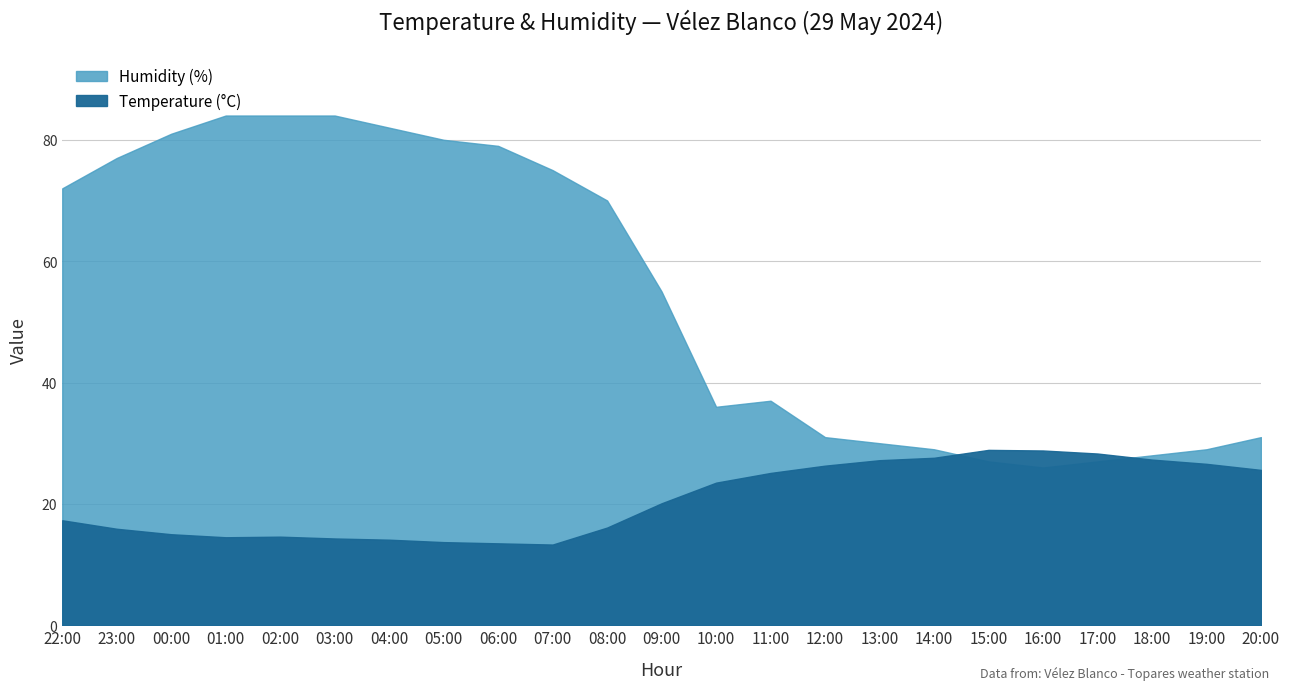

Where is the first local maximum for Humidity (%)?

11:00